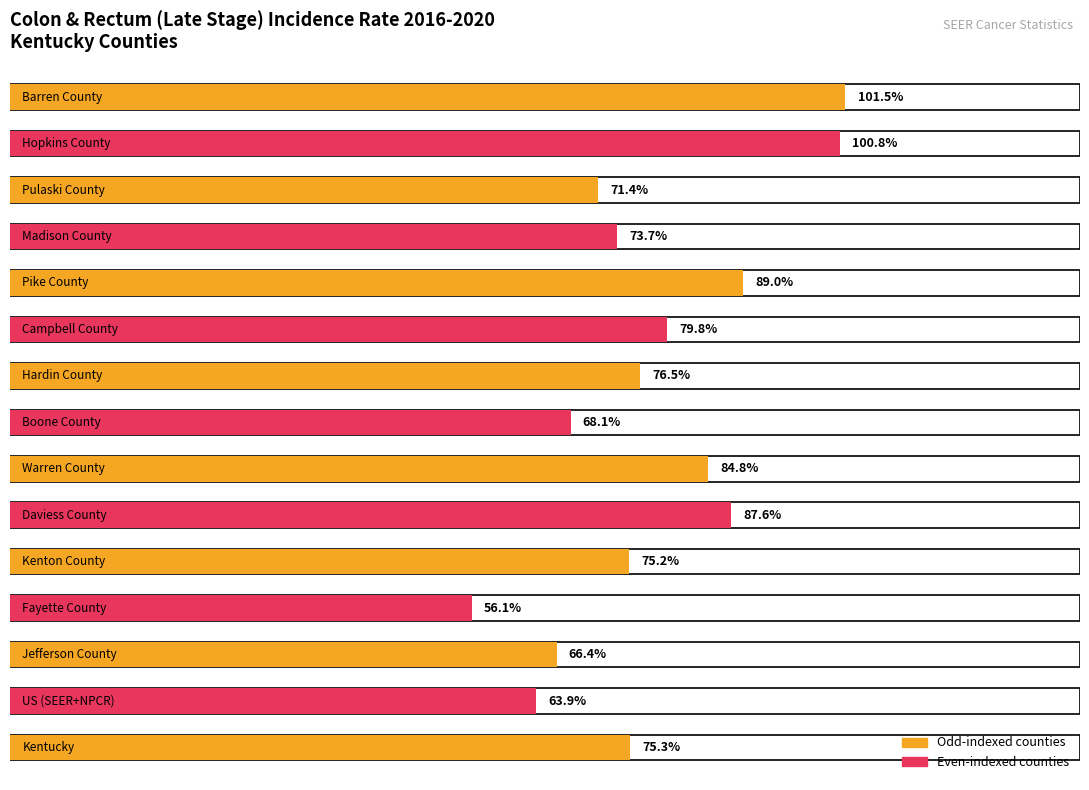

List the labels in order of value, largest first.

Barren County, Hopkins County, Pike County, Daviess County, Warren County, Campbell County, Hardin County, Kentucky, Kenton County, Madison County, Pulaski County, Boone County, Jefferson County, US (SEER+NPCR), Fayette County